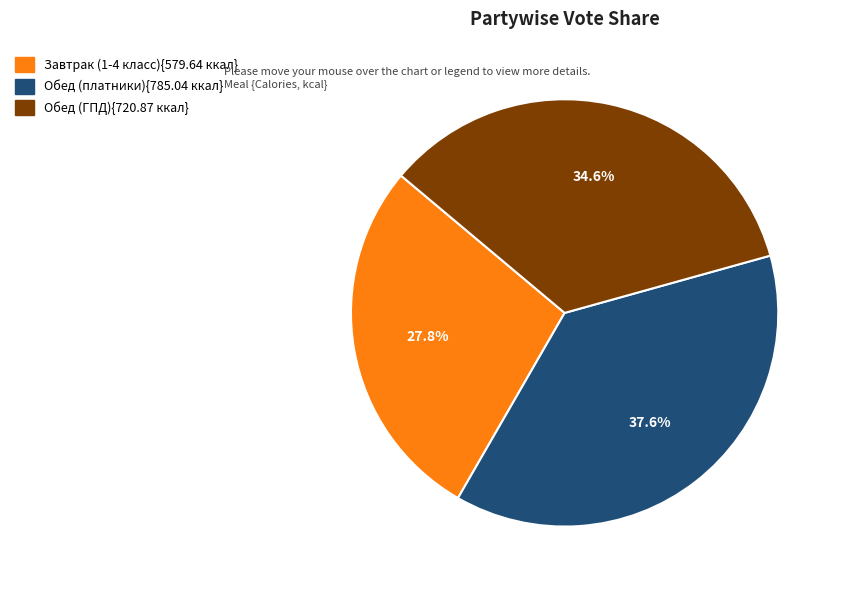

To the nearest percent, what is the average slice percentage?

33%